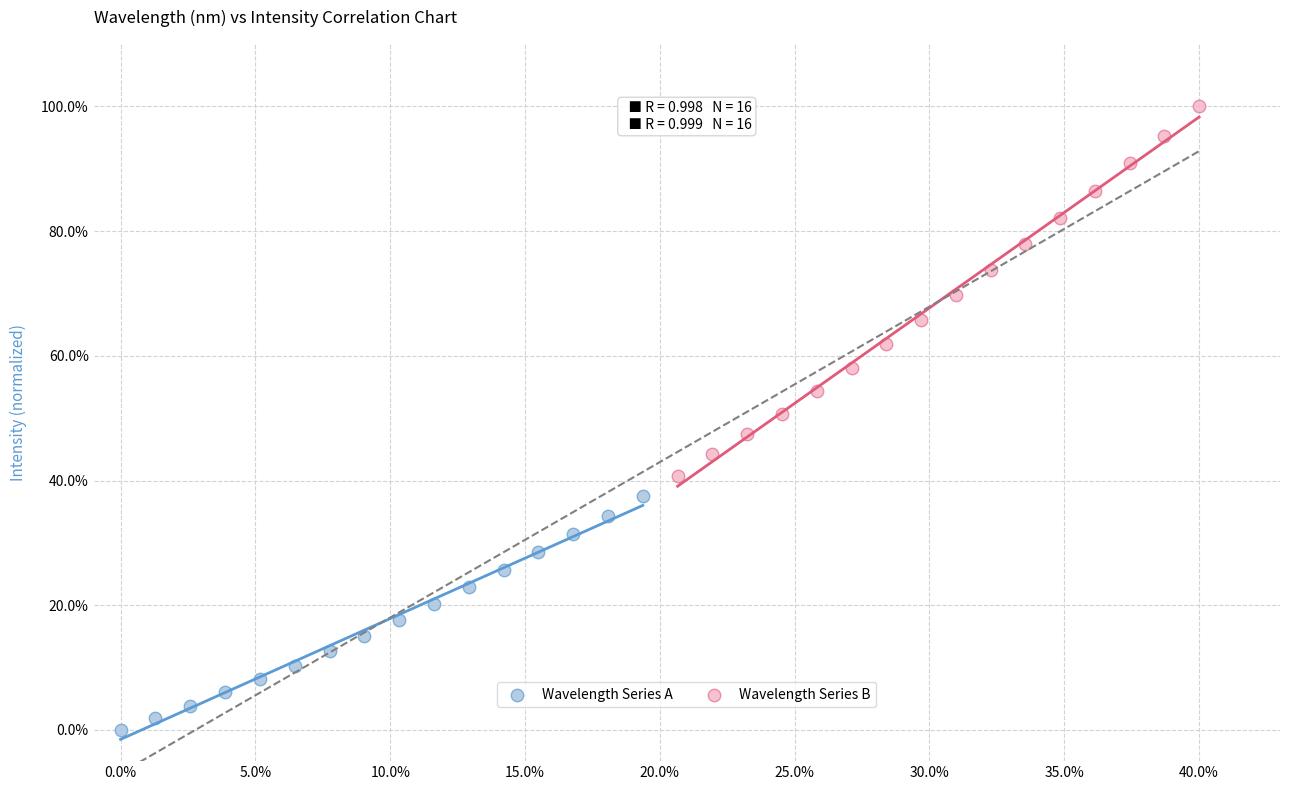

Which series has the largest Y range (max minus min)?

Wavelength Series B